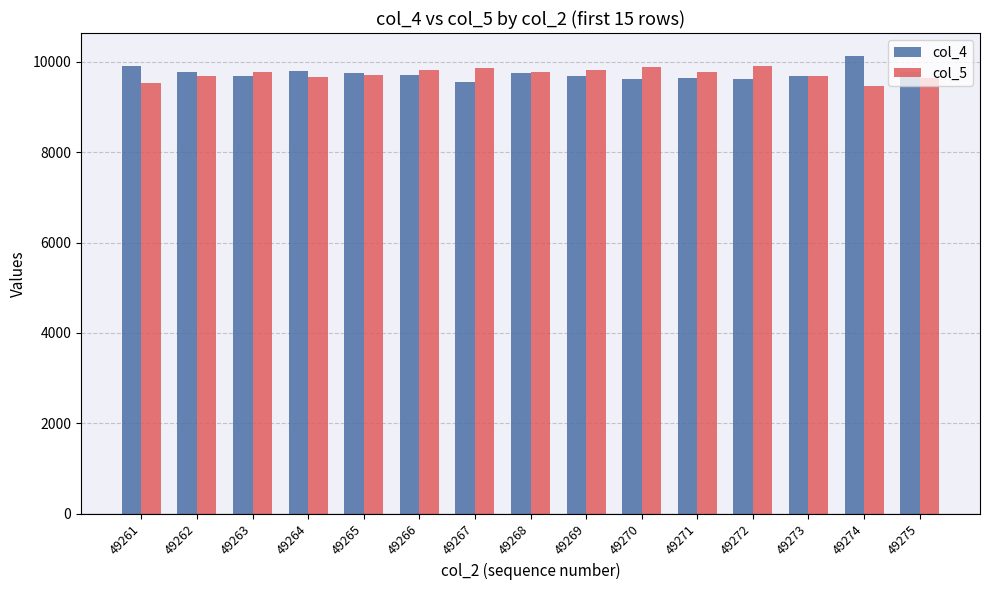

What is the difference between the highest and lowest values at 49270?

272